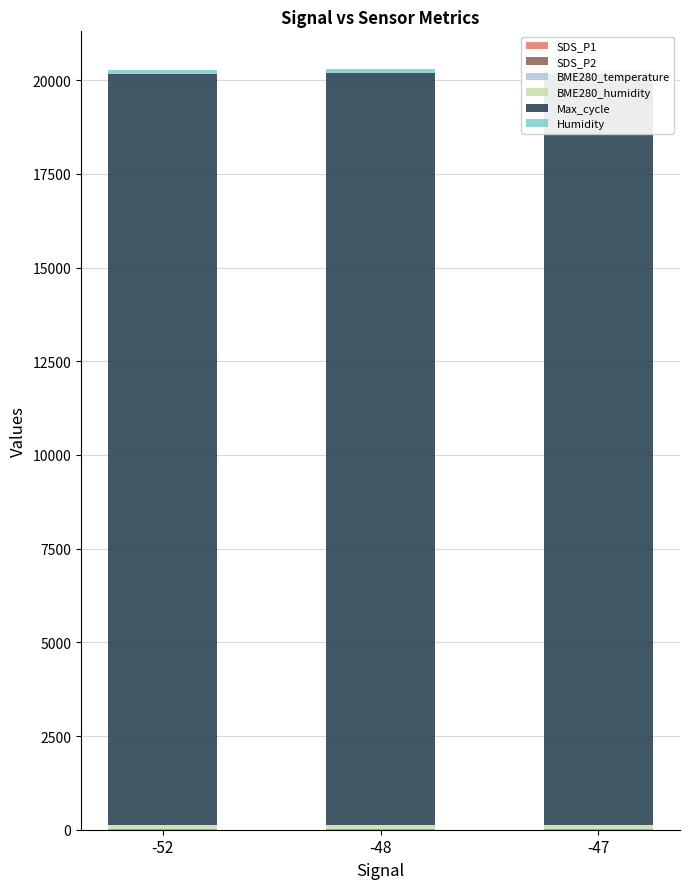

Which label corresponds to the largest value in the chart?

-48